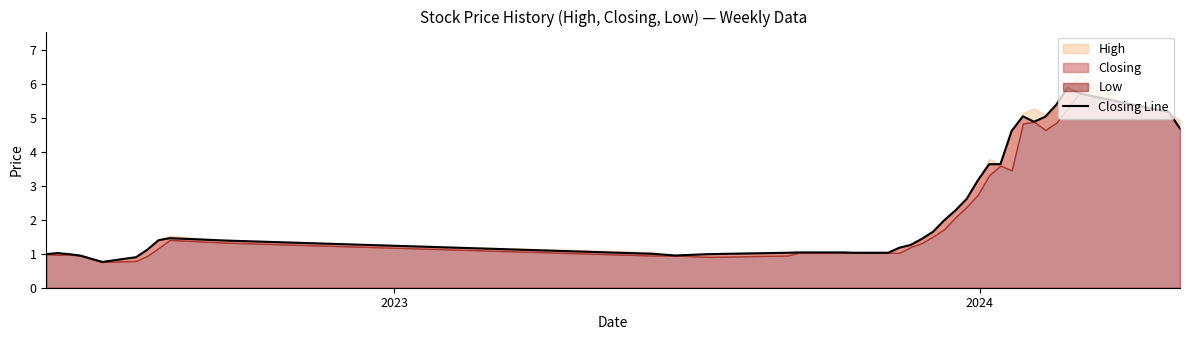

At which label does the data first exceed 1?

2023